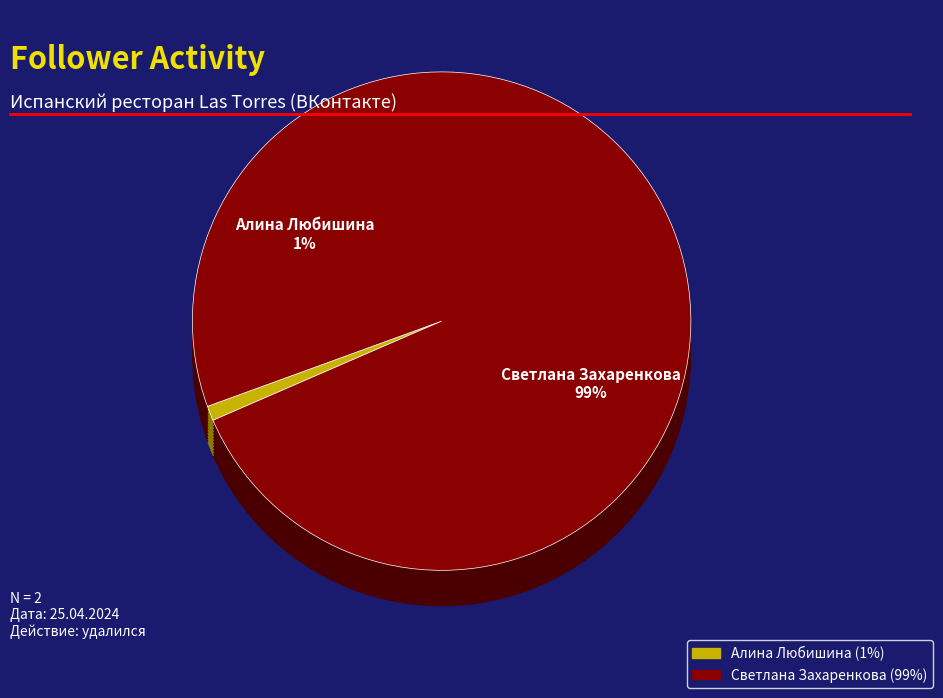

What percentage do Светлана Захаренкова and Алина Любишина together represent?

100.0%